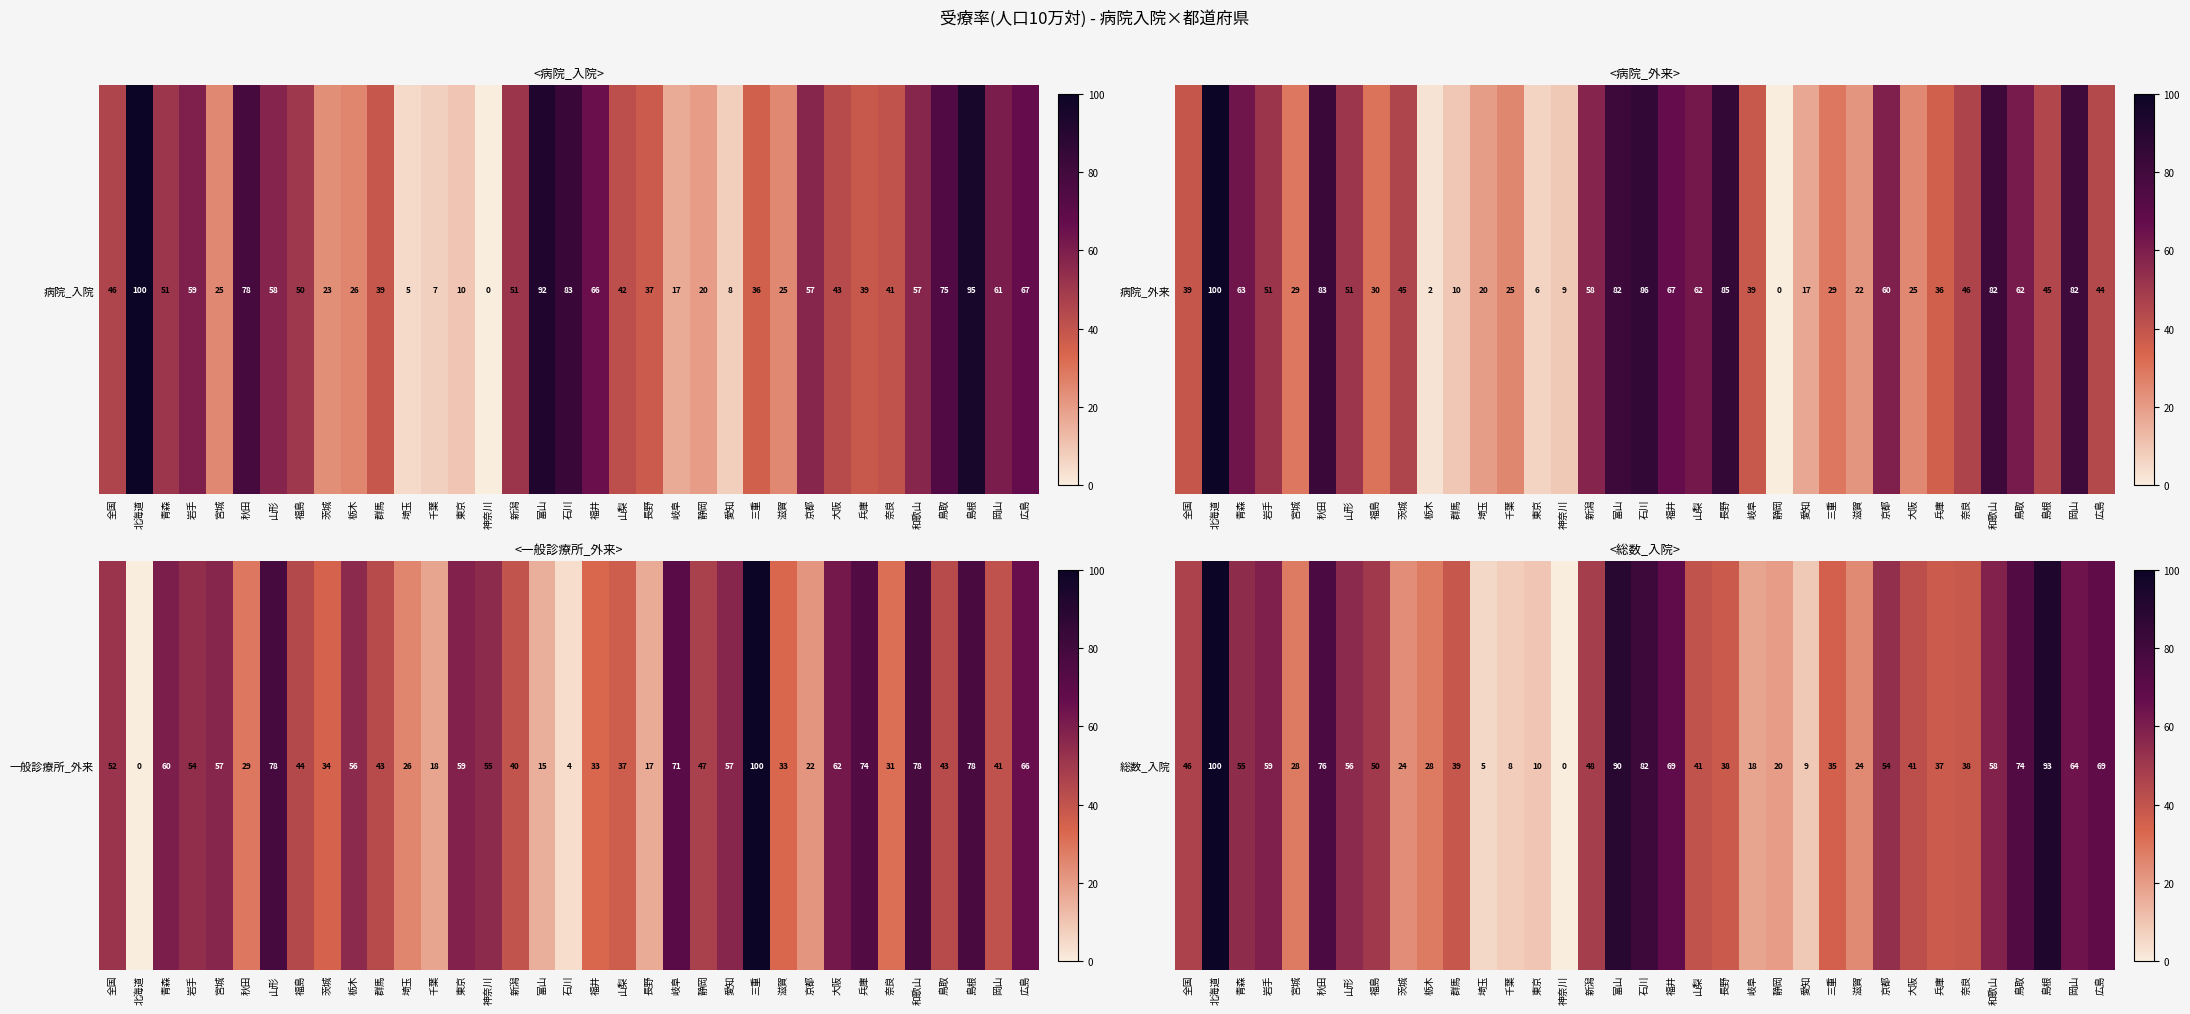

What is the sum of the values at 栃木 and 東京?

38.4